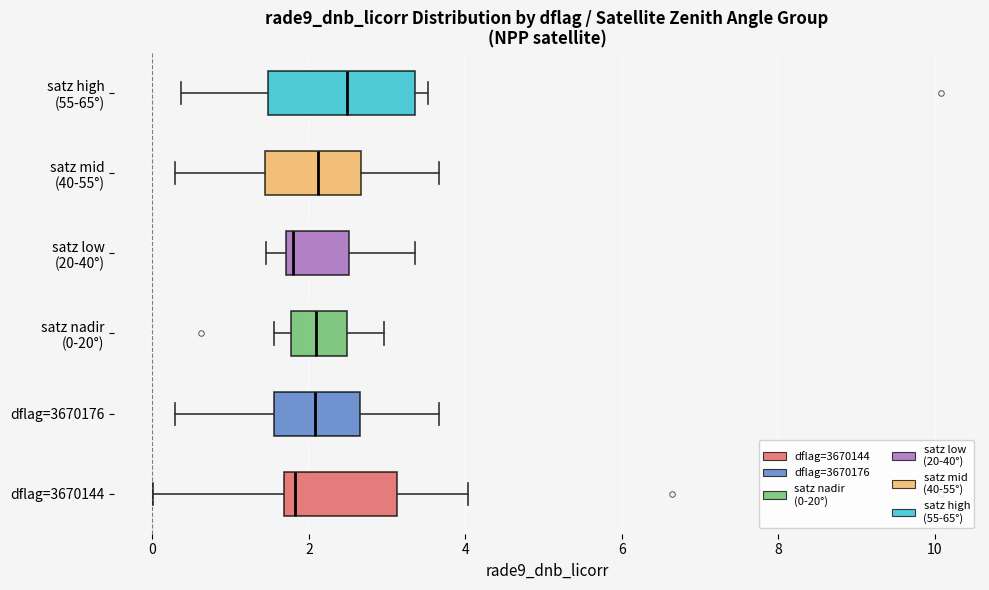

Where does the median line of the box for satz nadir (0-20°) sit on the x-axis? The values are not printed on the chart, so give them approximately, as read against the axis.

2.0